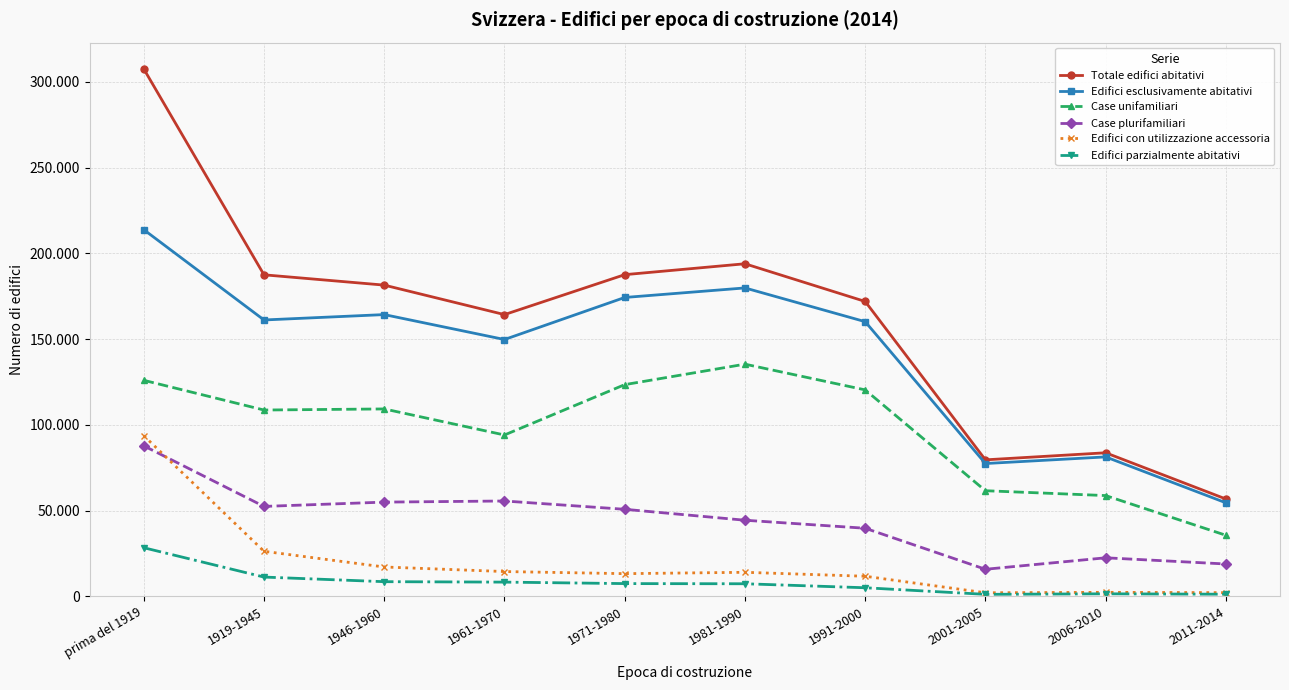

What are all the series names shown in the legend?

Totale edifici abitativi, Edifici esclusivamente abitativi, Case unifamiliari, Case plurifamiliari, Edifici con utilizzazione accessoria, Edifici parzialmente abitativi